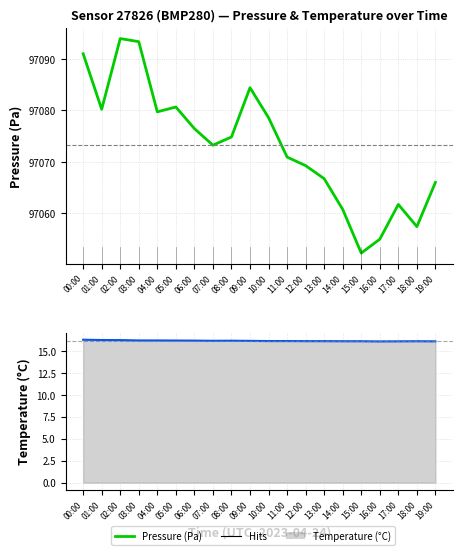

Which series has the largest range (max minus min)?

pressure